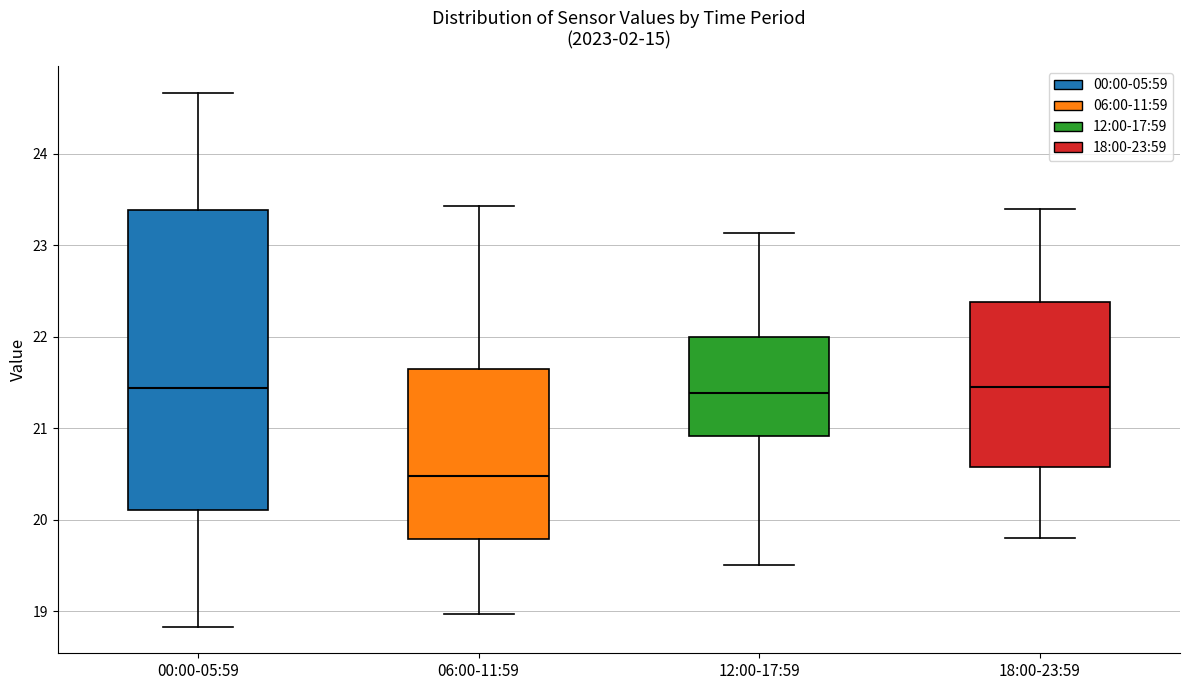

Reading left to right, read every box against the y-axis: the position of its median line, the range the box covers, and the ends of its whiskers. The values are not printed on the chart, so give them approximately, as read against the axis.

00:00-05:59: median 21.4, box 20.1 to 23.4, whiskers 18.8 to 24.7
06:00-11:59: median 20.5, box 19.8 to 21.7, whiskers 19.0 to 23.4
12:00-17:59: median 21.4, box 20.9 to 22.0, whiskers 19.5 to 23.1
18:00-23:59: median 21.5, box 20.6 to 22.4, whiskers 19.8 to 23.4